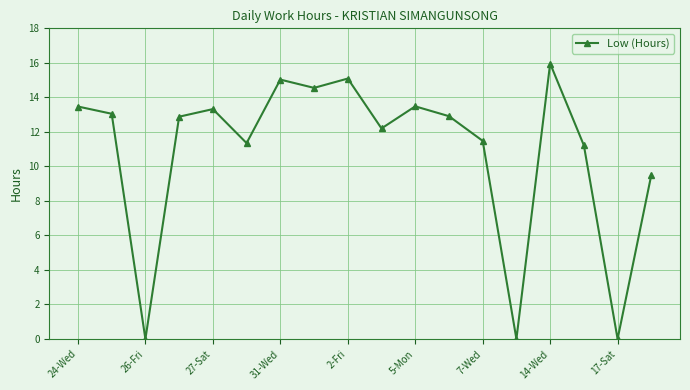

What is the greatest value displayed?

16.0